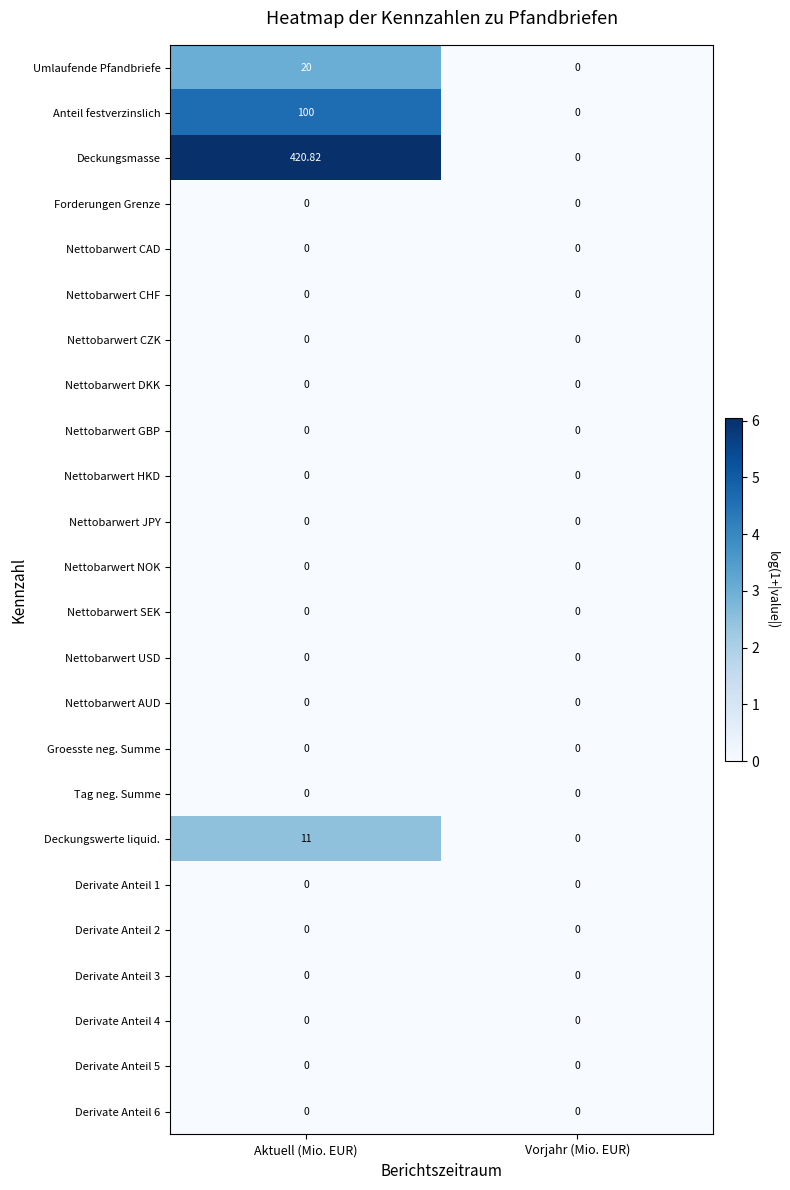

Where does the Deckungsmasse series first go above 420?

Aktuell (Mio. EUR)